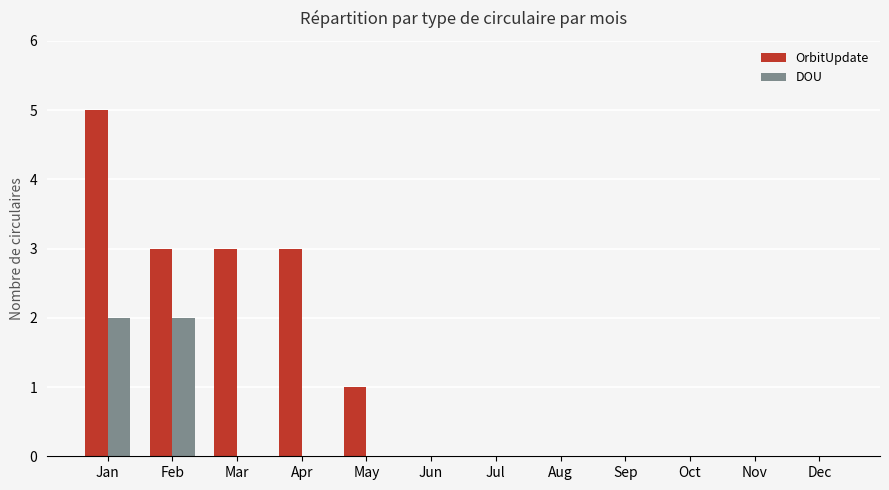

Is it true that DOU equals 0 at Feb?

False